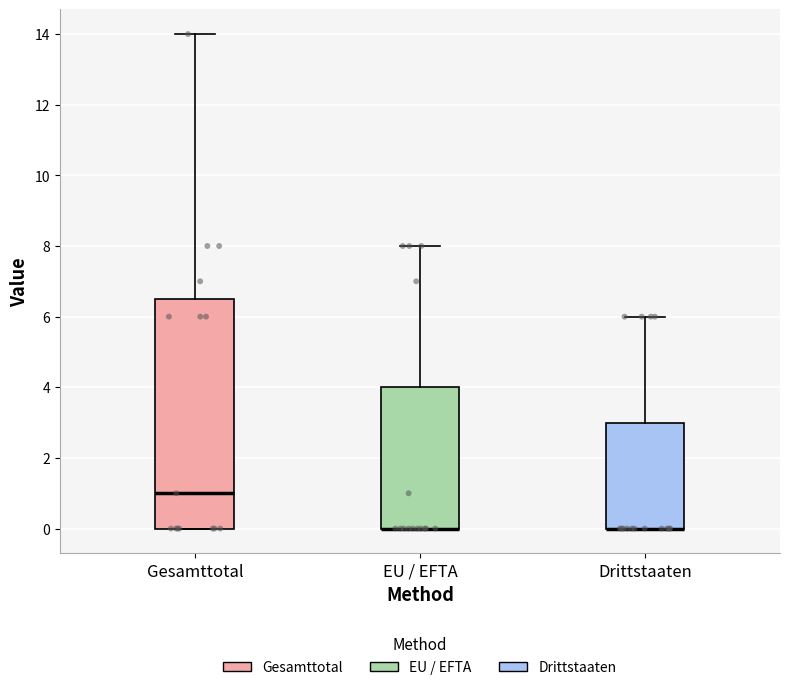

Comparing the boxes themselves (not the whiskers), which one is the tallest?

Gesamttotal